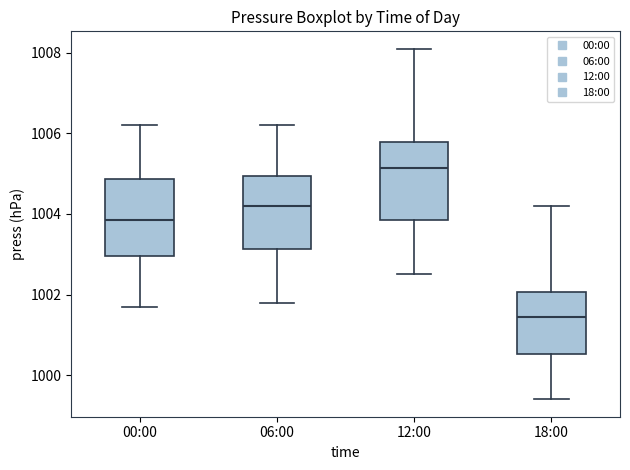

Which box's median line is the highest?

12:00